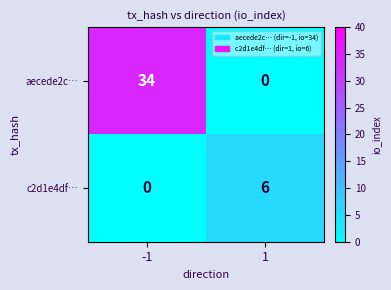

Count the number of data series in this chart.

2